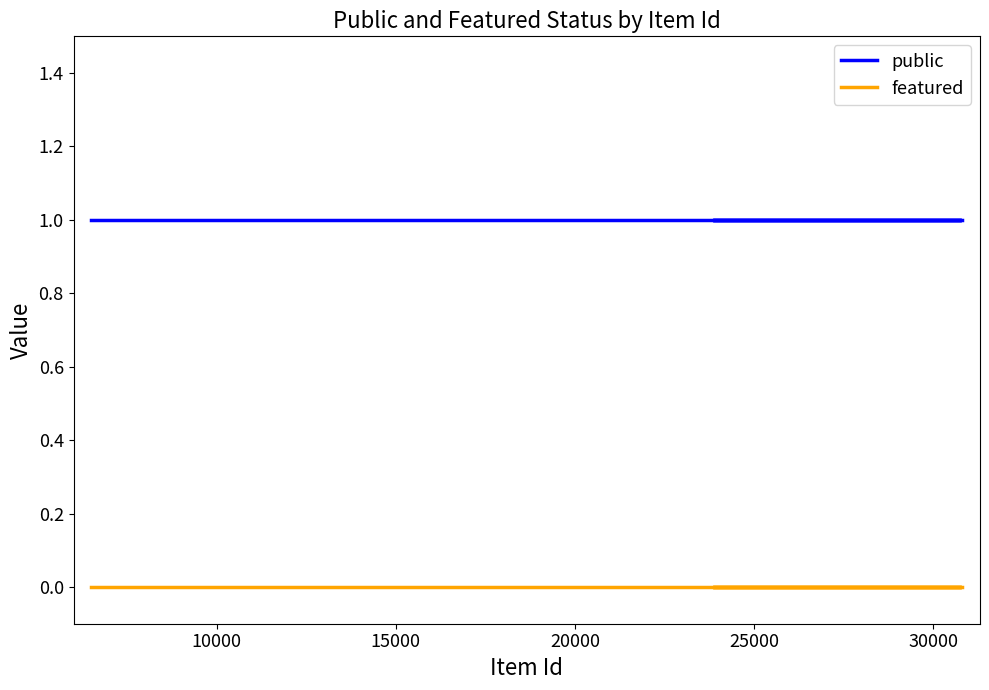

What is the greatest value displayed?

1